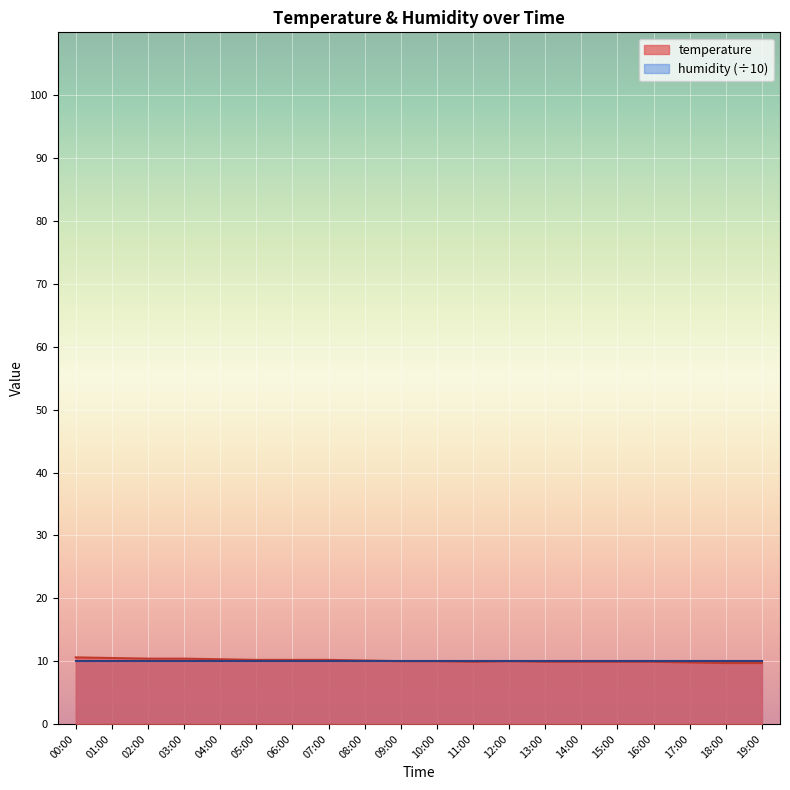

At which label does the data first exceed 10?

00:00